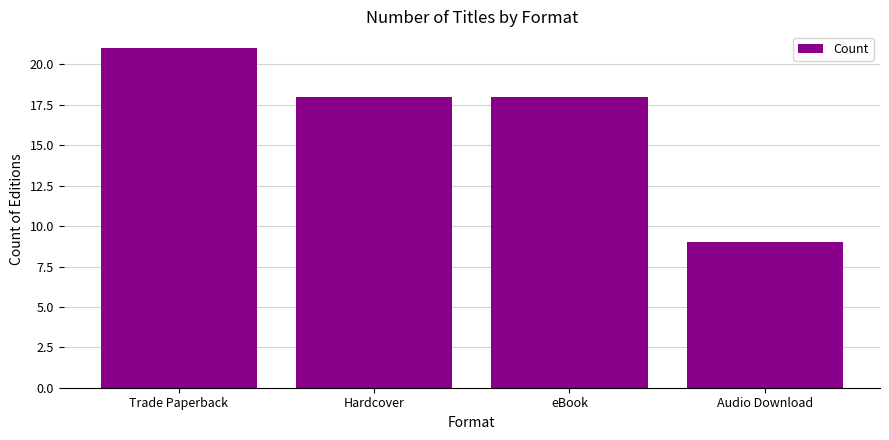

How many values are between 18 and 21?

3